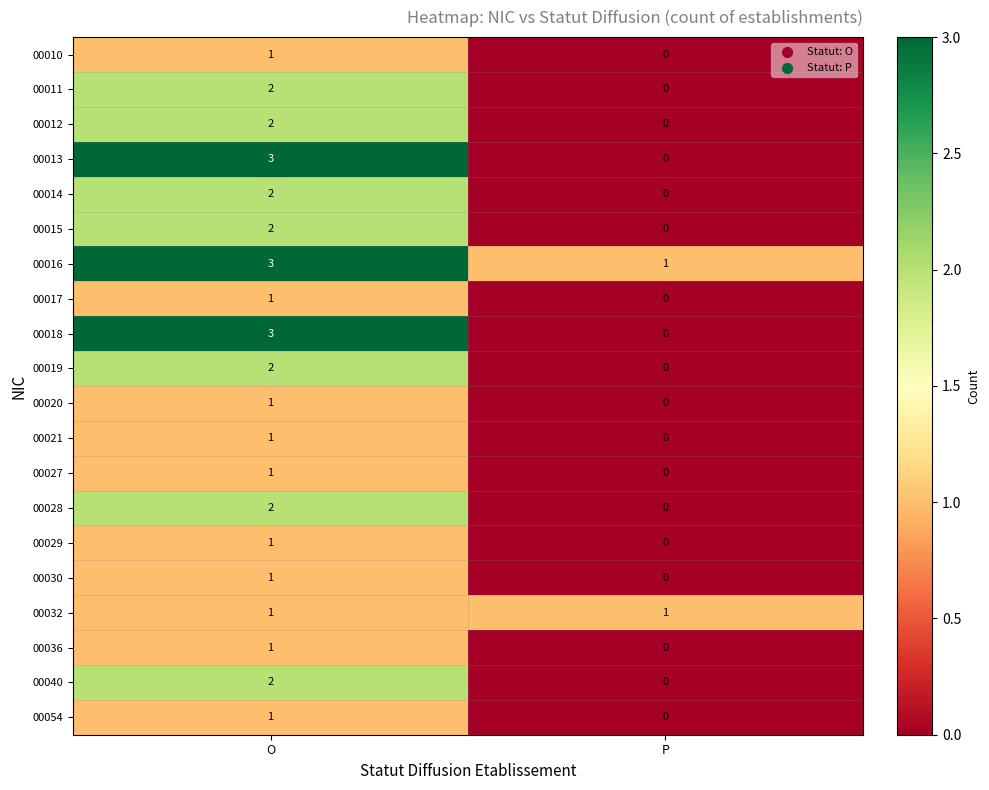

What is the approximate value of 00013 at O?

3